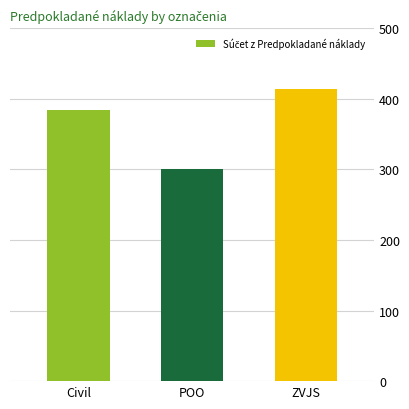

Which category has the lowest value across all series?

POO